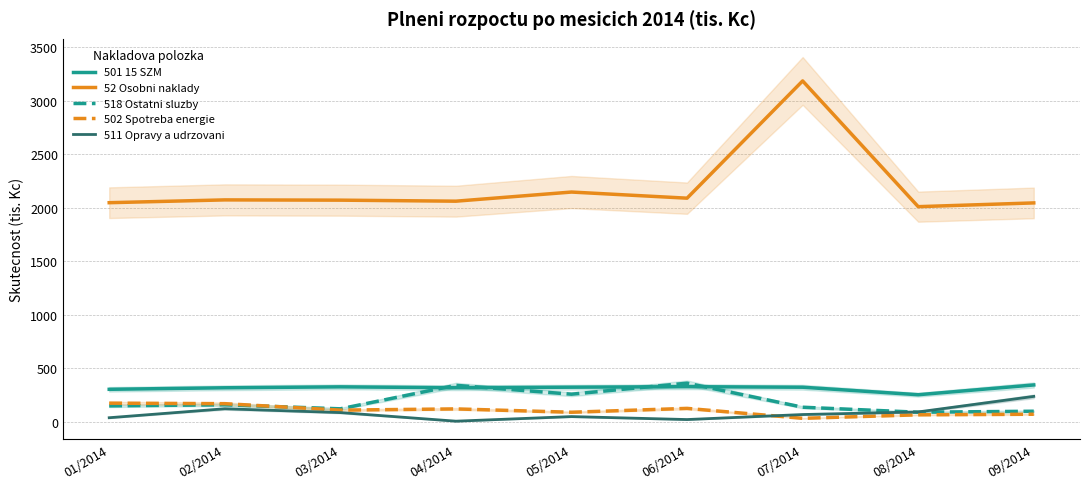

Is it true that 502 Spotreba energie equals 116.0 at 09/2014?

False